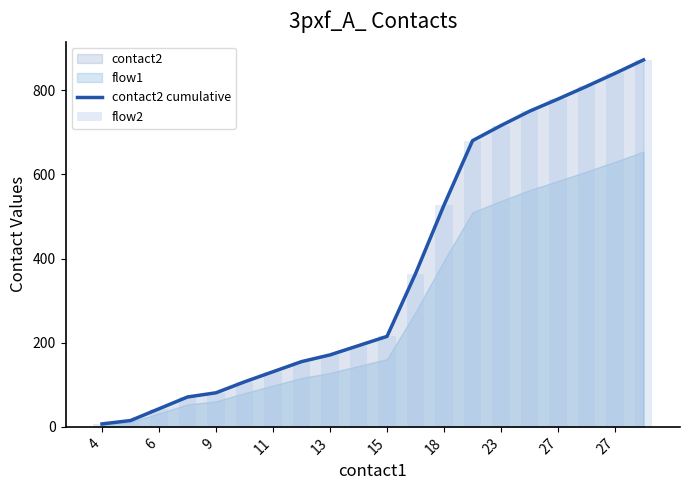

What is the difference between the contact2 cumulative values at 15 and 13?

44